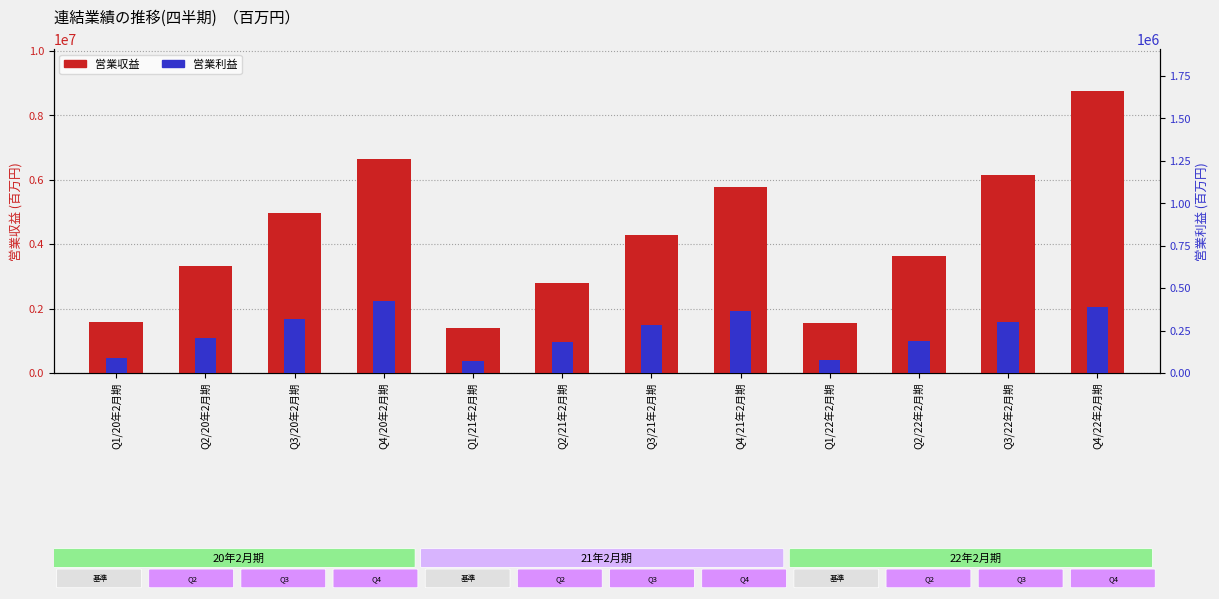

What is the difference between the second highest and second lowest values in the 営業収益 series?

5088988